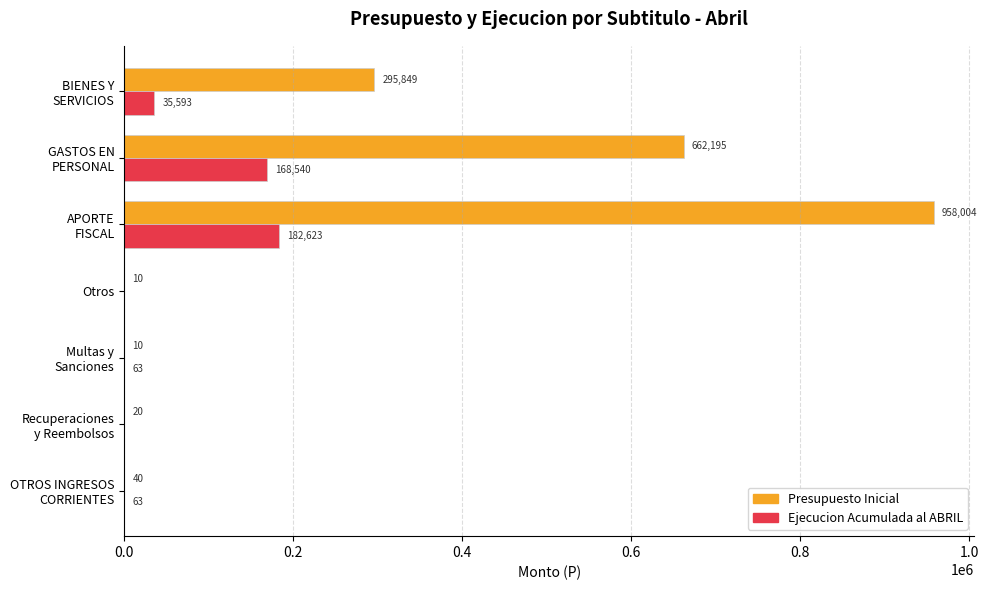

Which series has the largest total across all categories?

Presupuesto Inicial